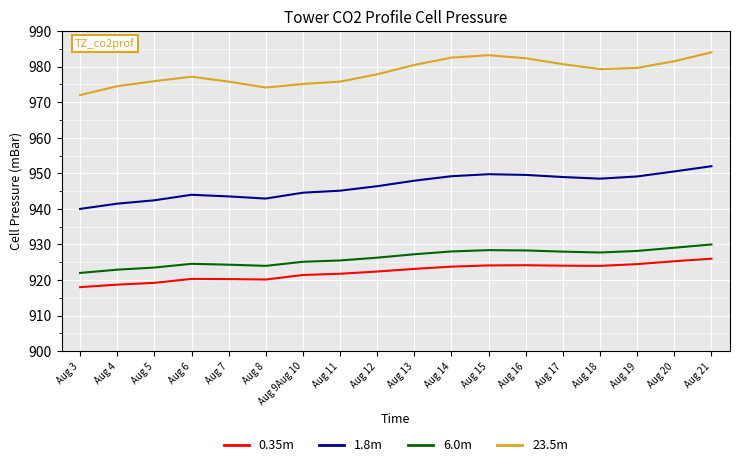

What are all the series names shown in the legend?

0.35m, 1.8m, 6.0m, 23.5m